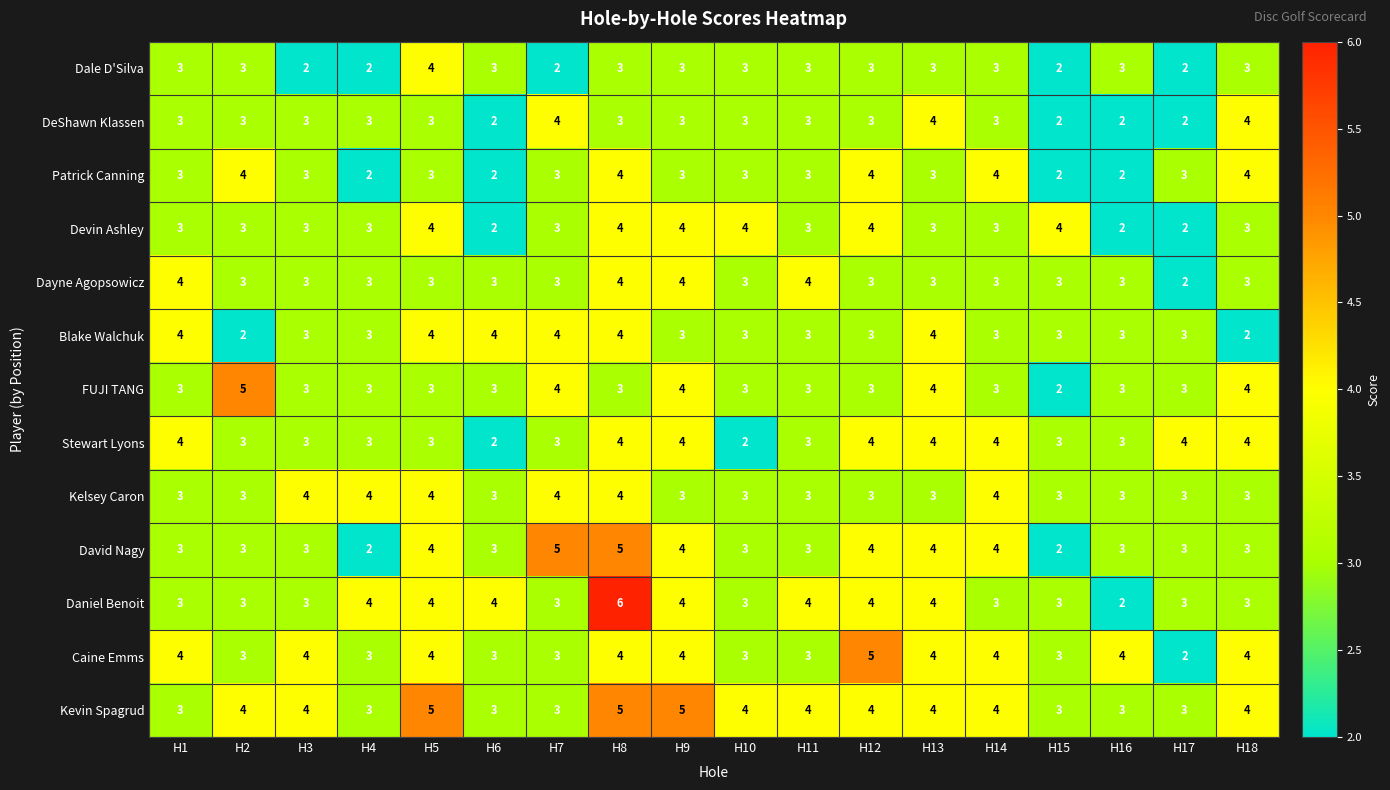

Which series has the widest spread of values?

Daniel Benoit